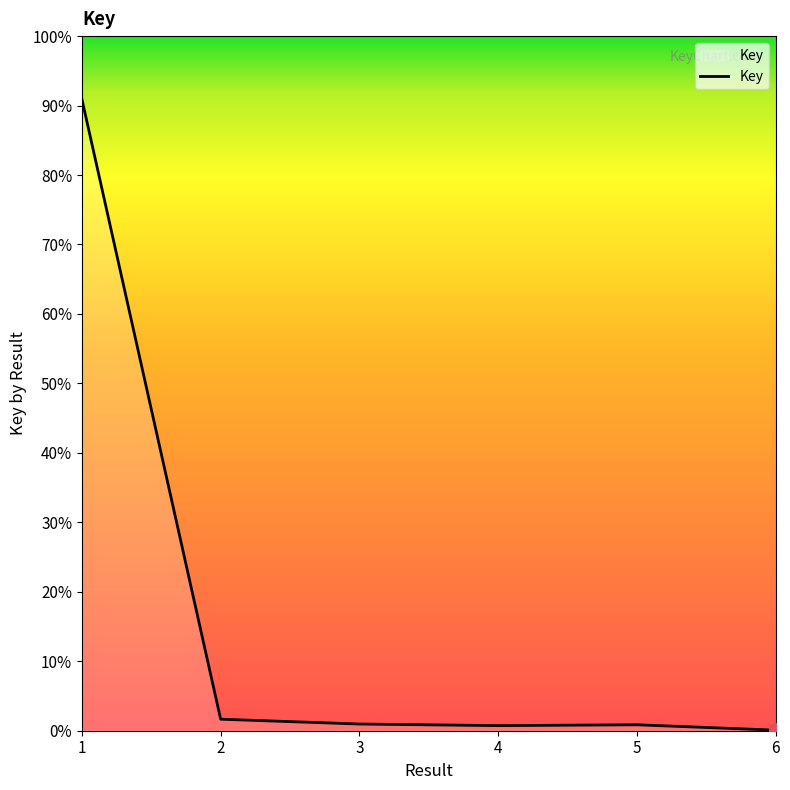

Reading right to left, extract all data points from this chart.

6=1785314	5=19706498	4=16856231	3=22137739	2=38083049	1=2088342255